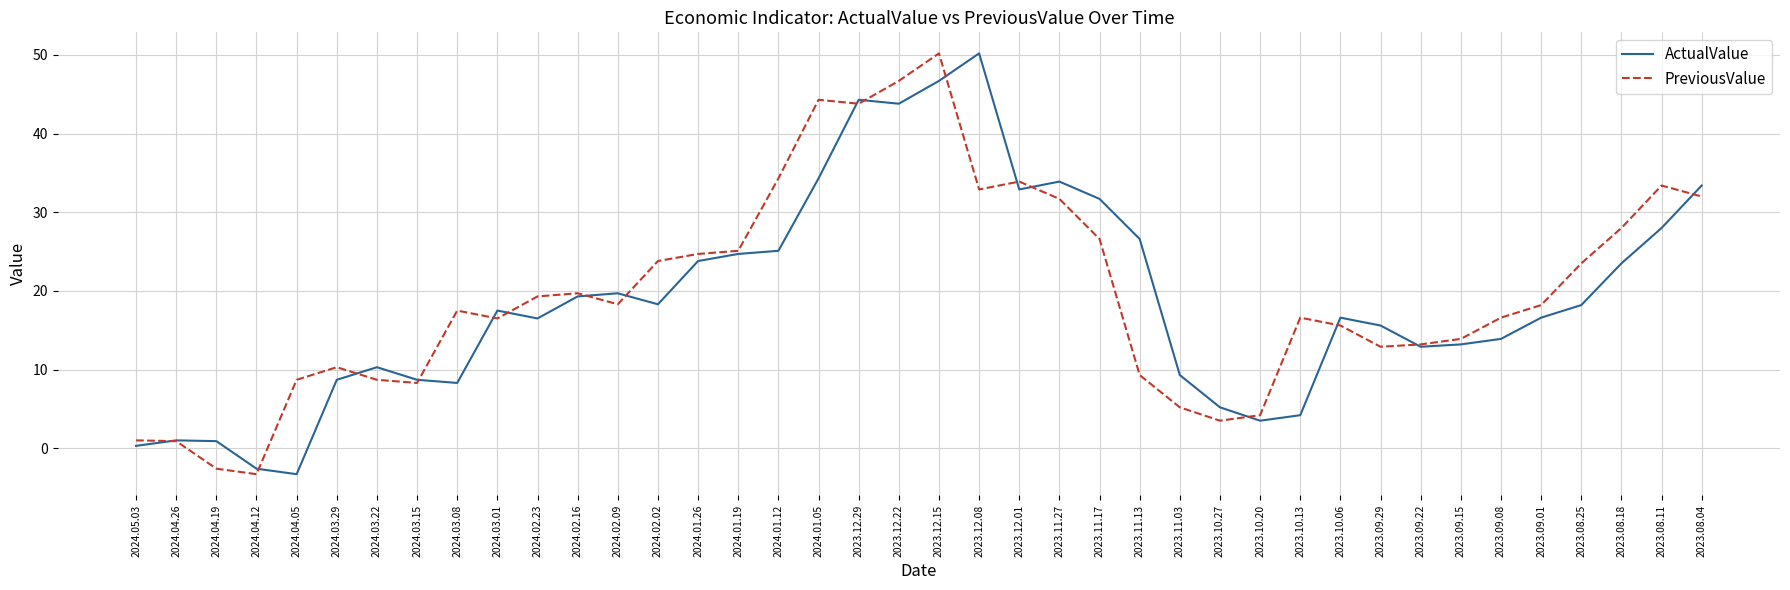

Is the value of PreviousValue at 2023.08.18 greater than the value of ActualValue at 2023.08.18?

Yes